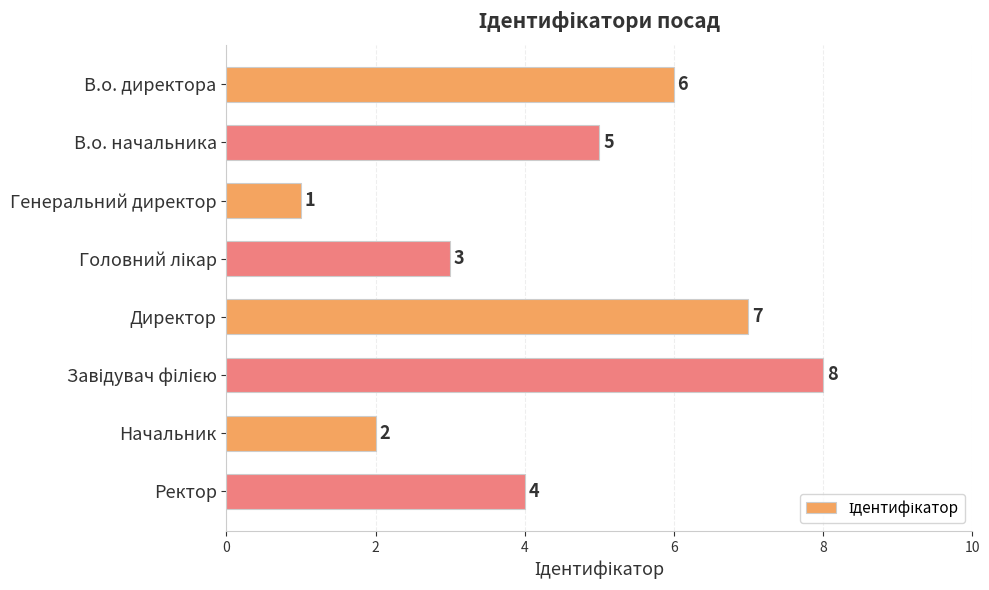

How many values are below 5?

4